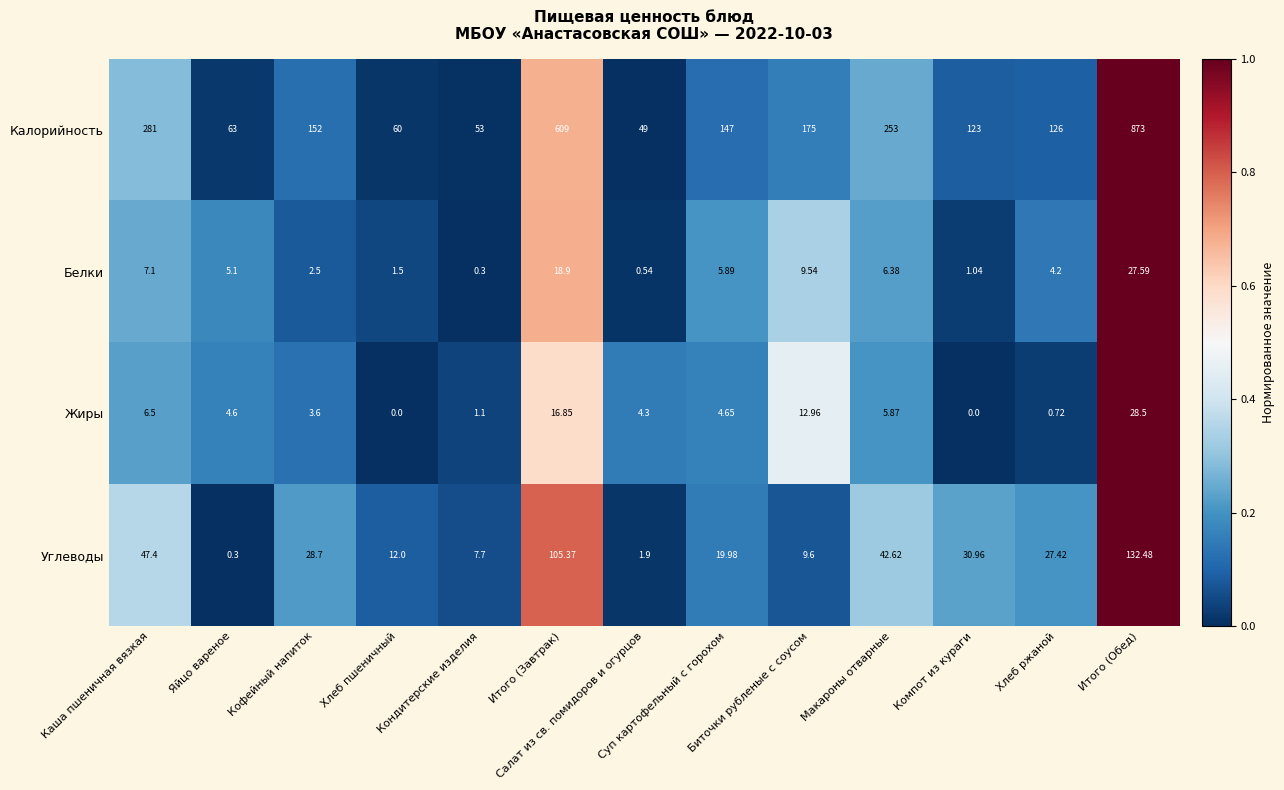

Which series has the largest total across all categories?

Калорийность